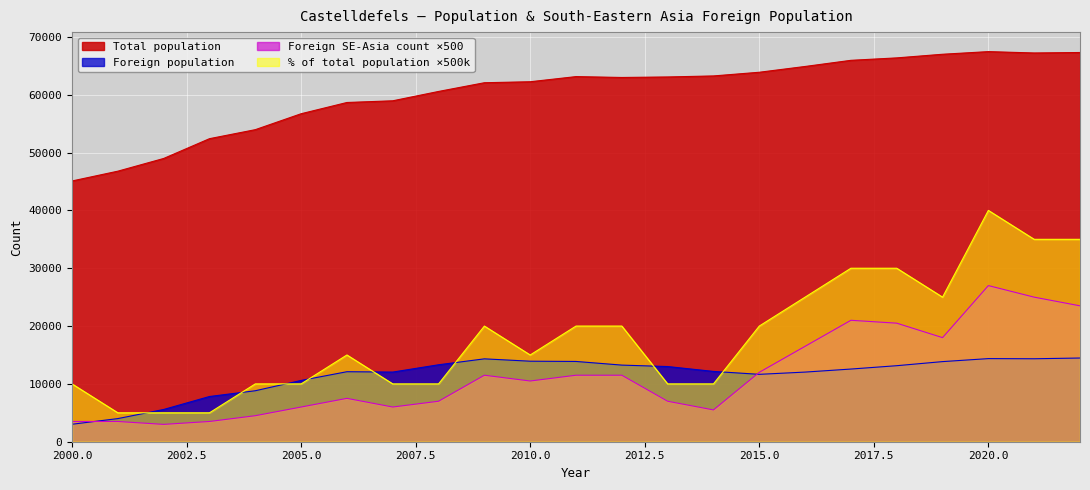

What is the maximum value for % of total population?

40000